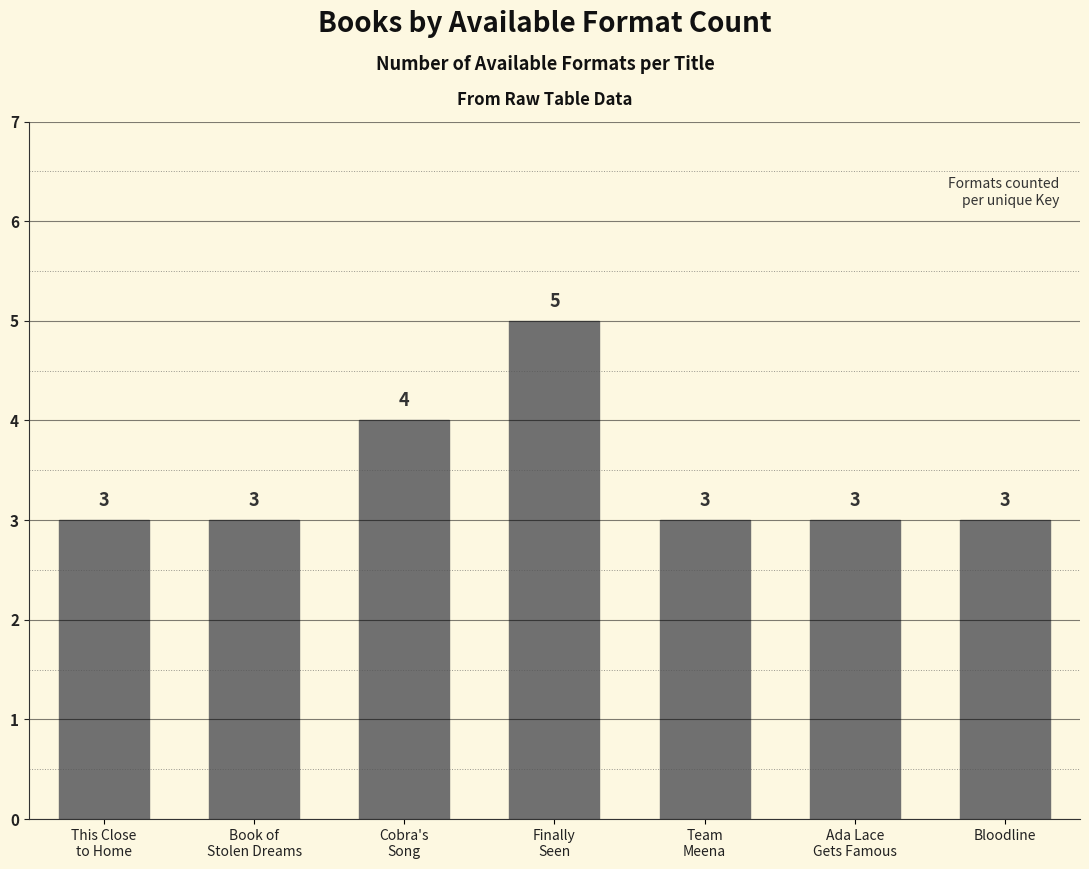

Reading right to left, transcribe all the data shown in this chart.

3	3	3	5	4	3	3